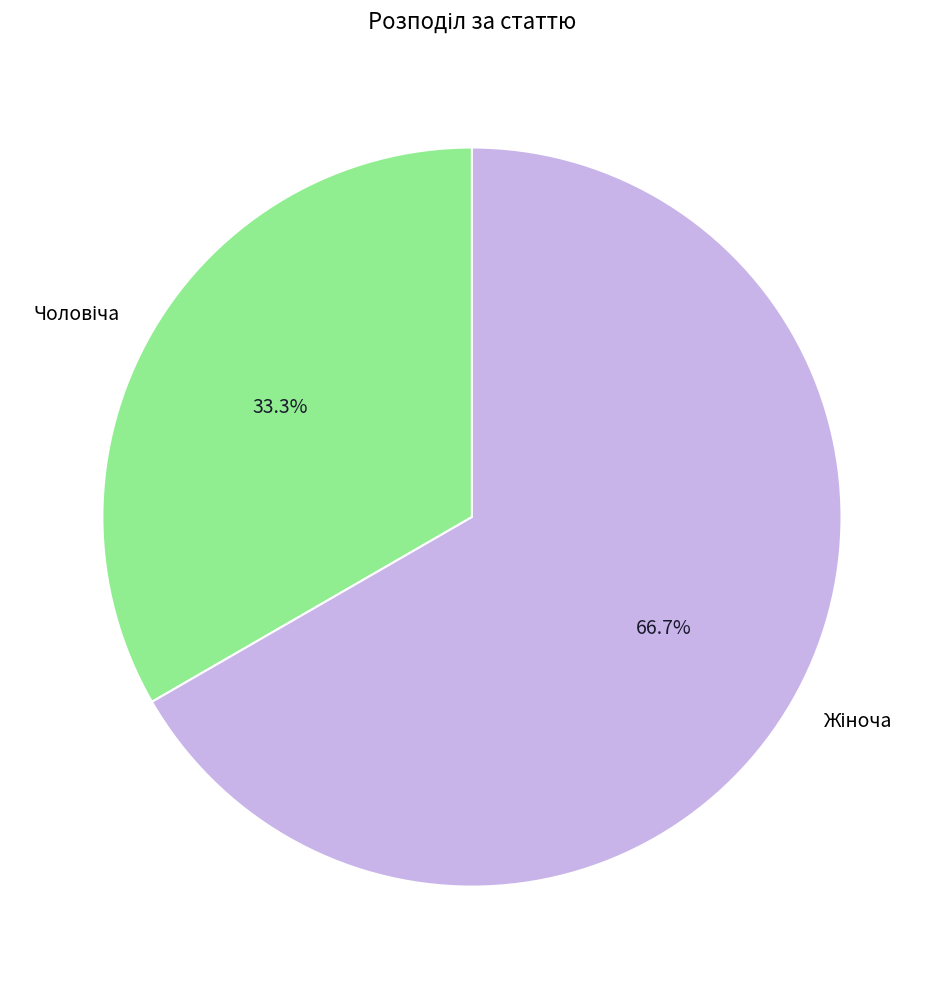

Is there a majority slice in this chart?

Yes